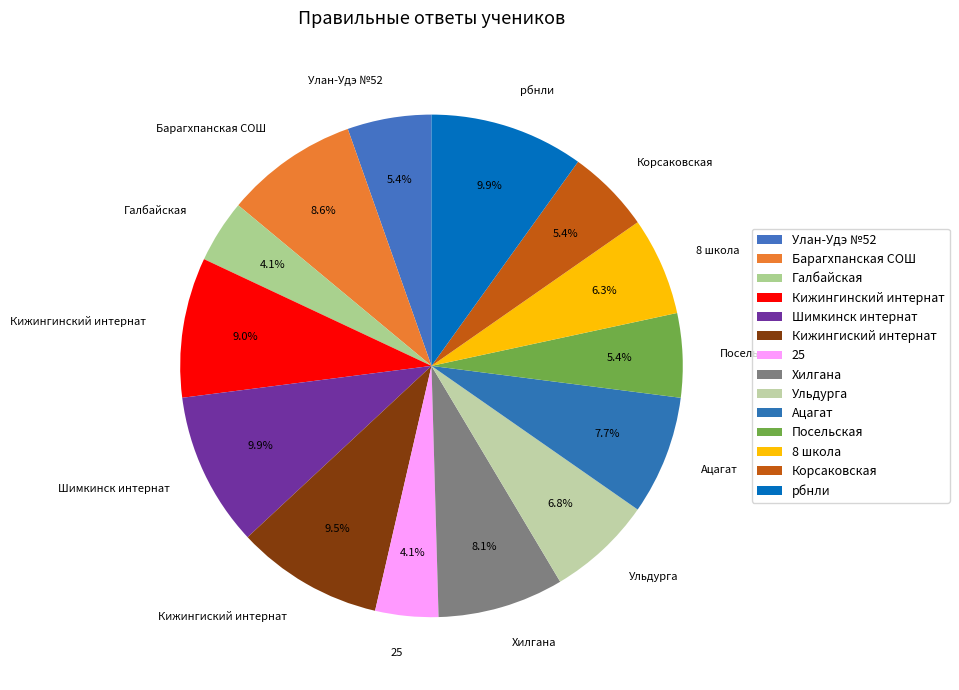

Does any single category account for the majority?

No